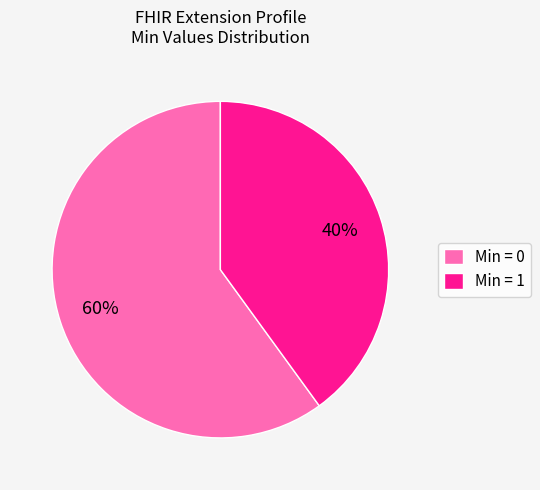

To the nearest percent, what is the combined percentage of Min = 0 and Min = 1?

100%